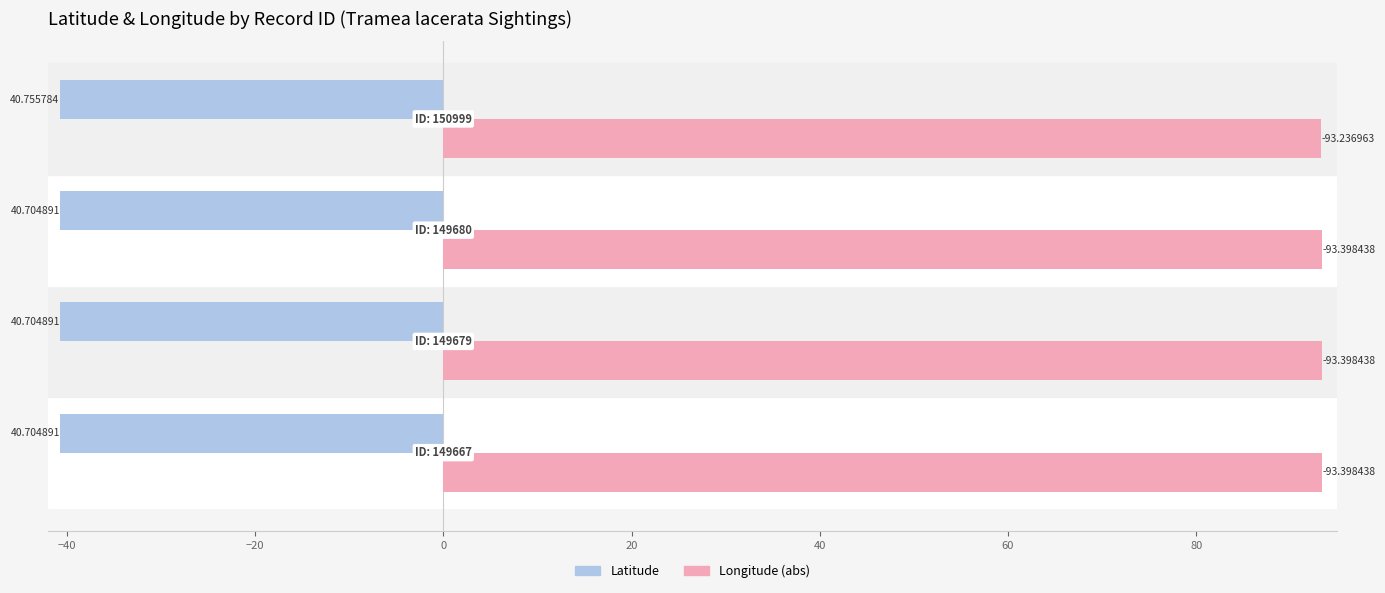

What are all the series names shown in the legend?

Latitude, Longitude (abs)